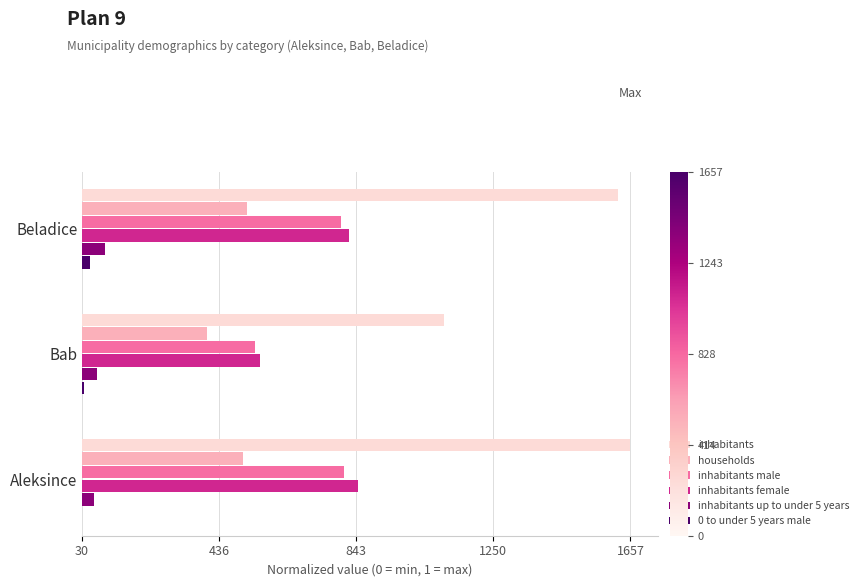

Does the chart contain any negative values?

No